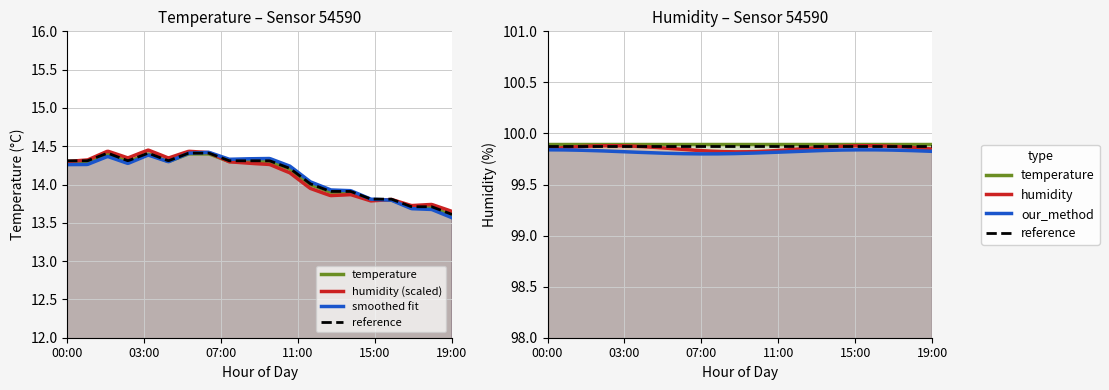

True or false: temperature has a value of 14.4 at 04:00.

True